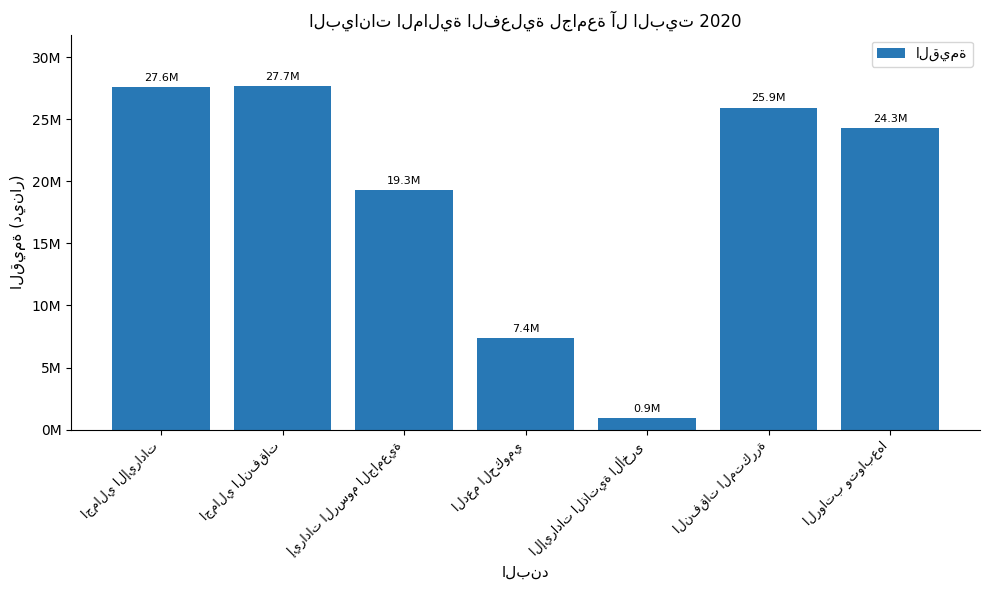

What position from the right is النفقات المتكررة?

2